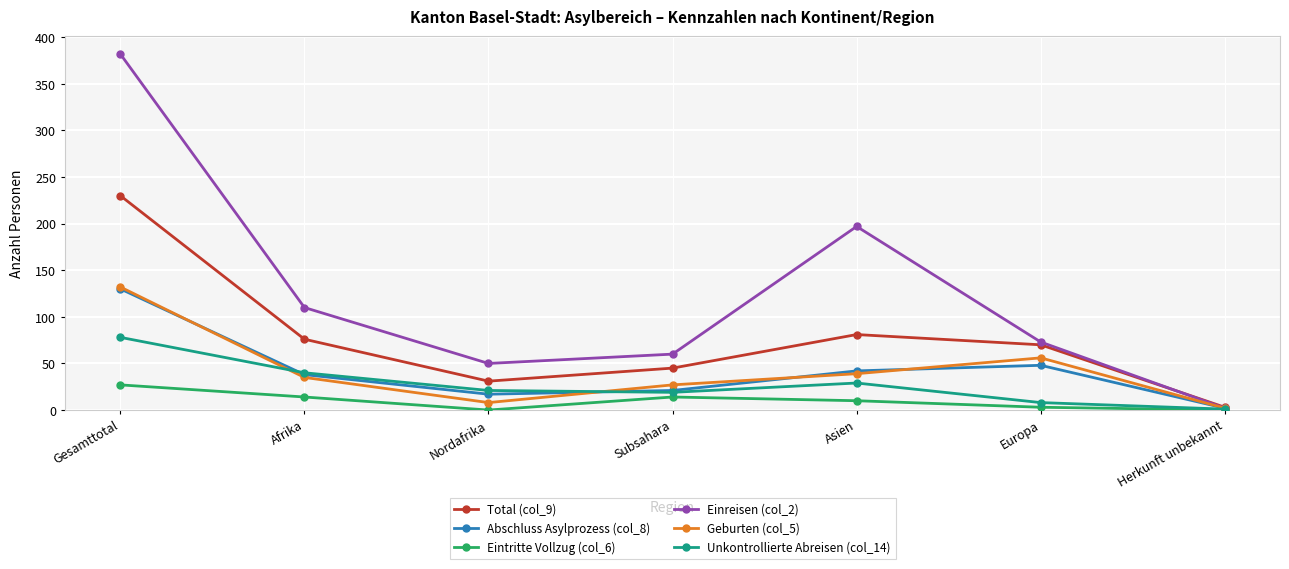

What is the lowest value of the Geburten (col_5) series?

2